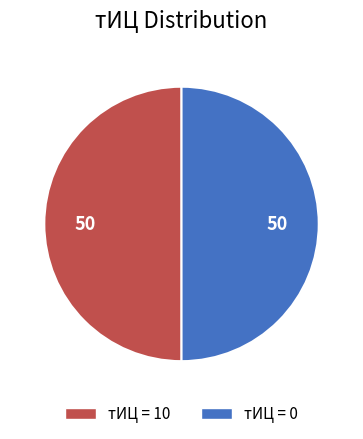

Which category has the biggest portion of the pie?

10